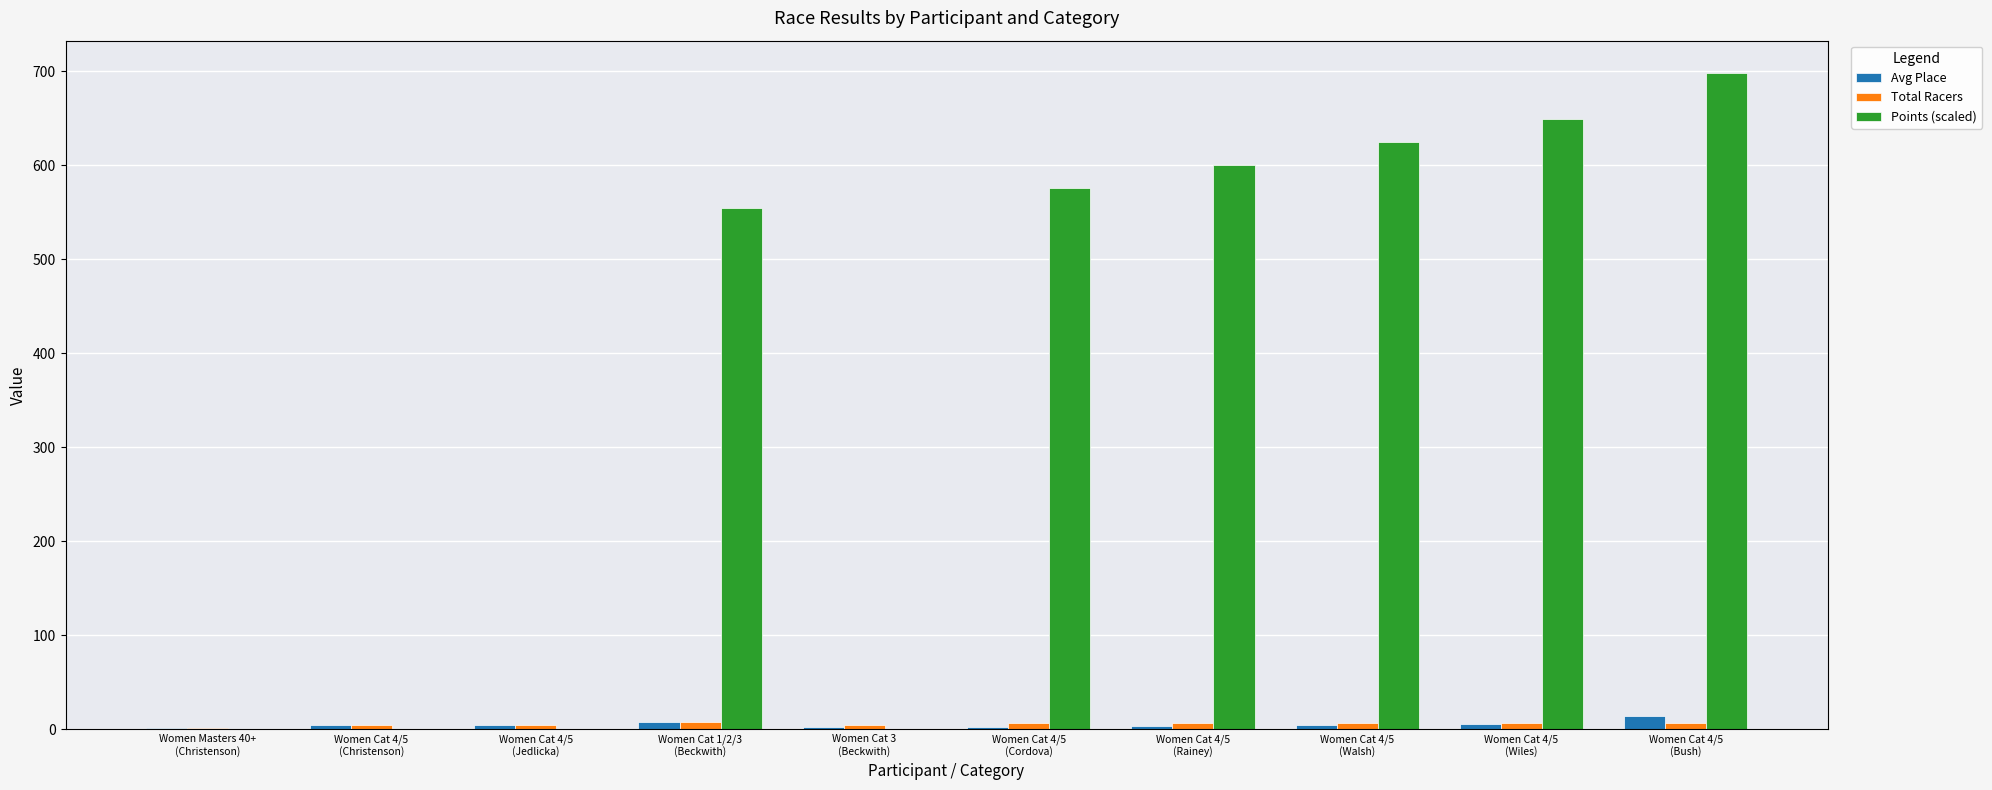

How many groups of bars are there?

10